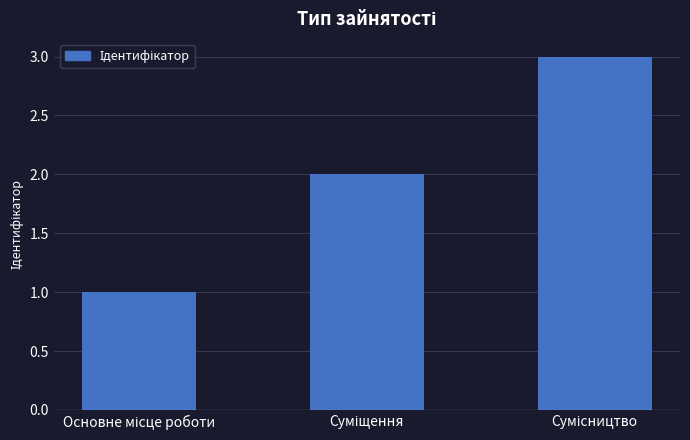

What is the maximum value shown in the chart?

3